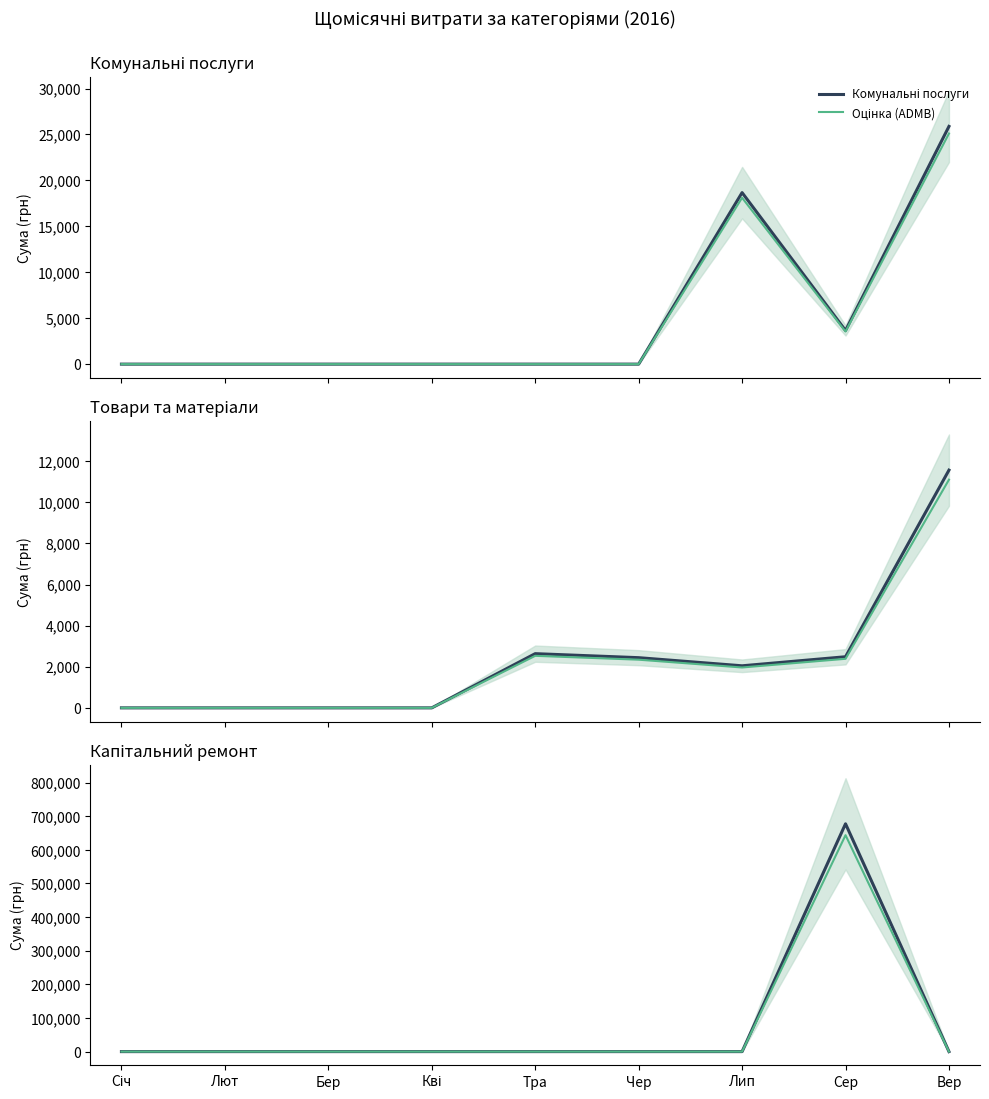

How many times do Комунальні послуги and Капітальний ремонт cross each other?

2